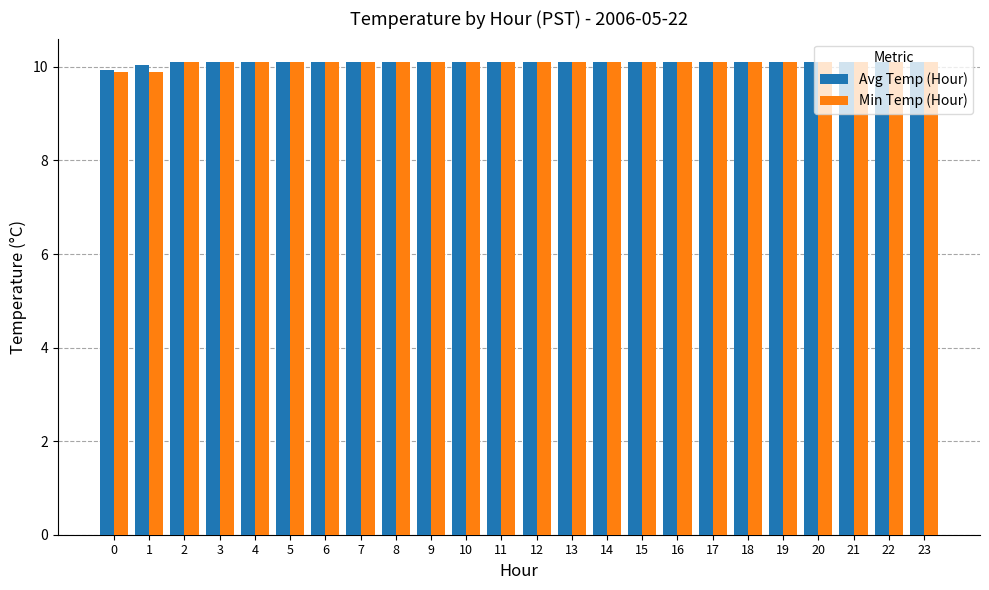

What is the total value across all series at 14?

20.2